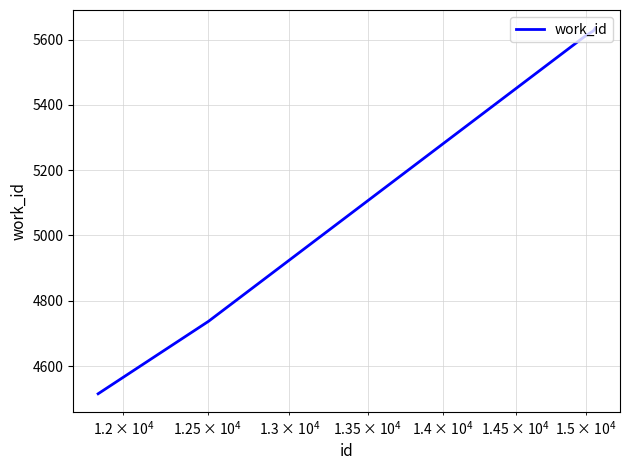

What is the average value?

5225